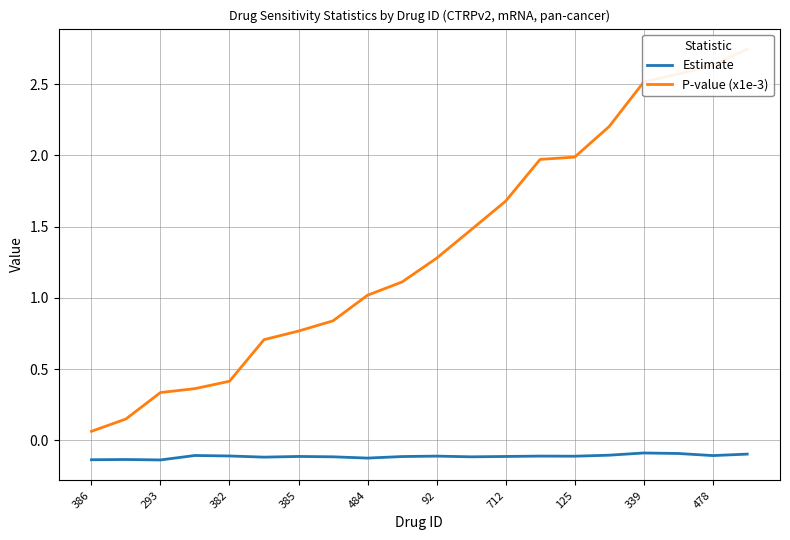

True or false: Estimate has a value of -0.0 at 125.

False